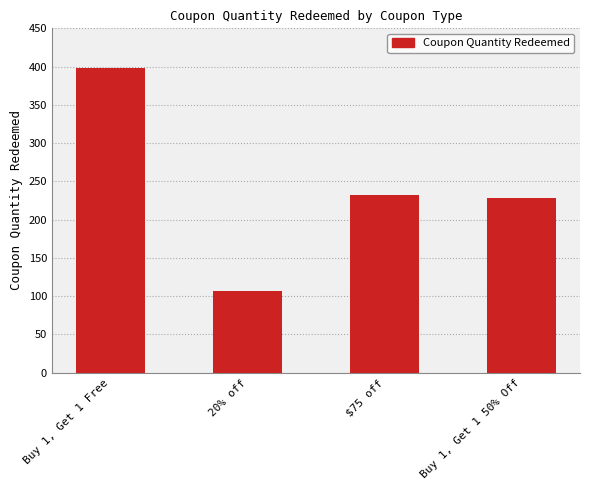

List the labels in order of value, smallest first.

20% off, Buy 1, Get 1 50% Off, $75 off, Buy 1, Get 1 Free